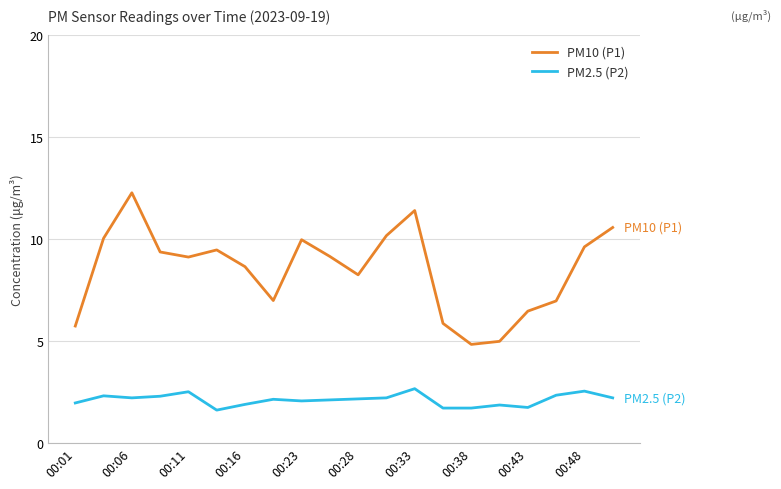

Which series has the largest total across all categories?

PM10 (P1)